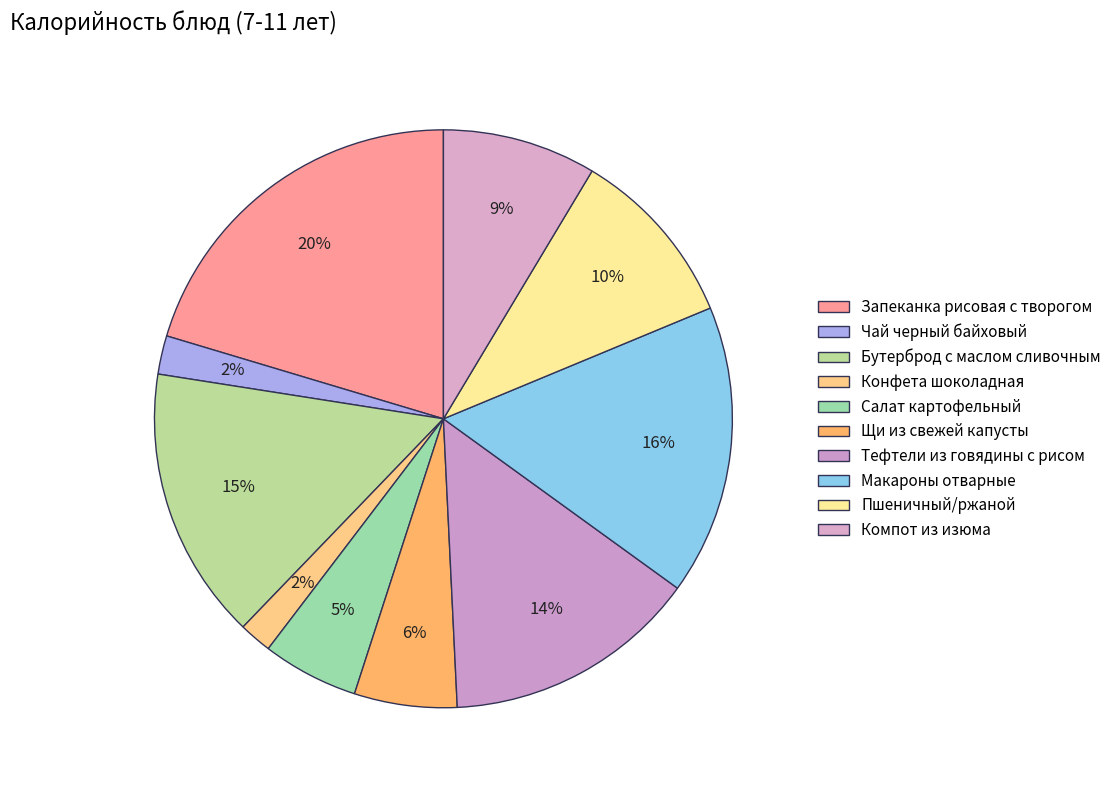

To the nearest percent, what is the difference between the Бутерброд с маслом сливочным and Тефтели из говядины с рисом slice percentages?

1%